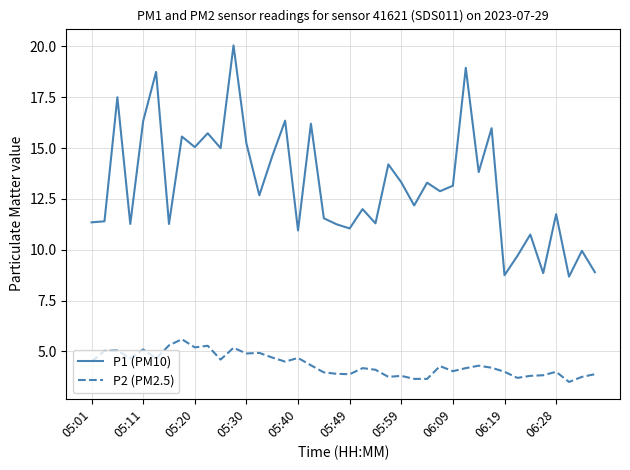

Which series has the largest total across all categories?

P1 (PM10)